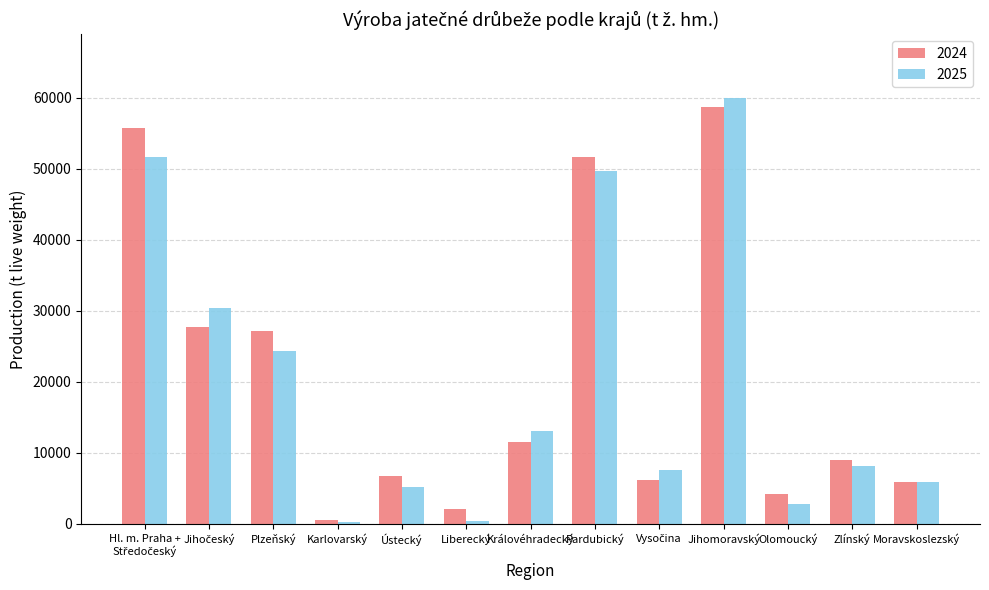

What is the approximate value of 2025 at Olomoucký?

2821.0